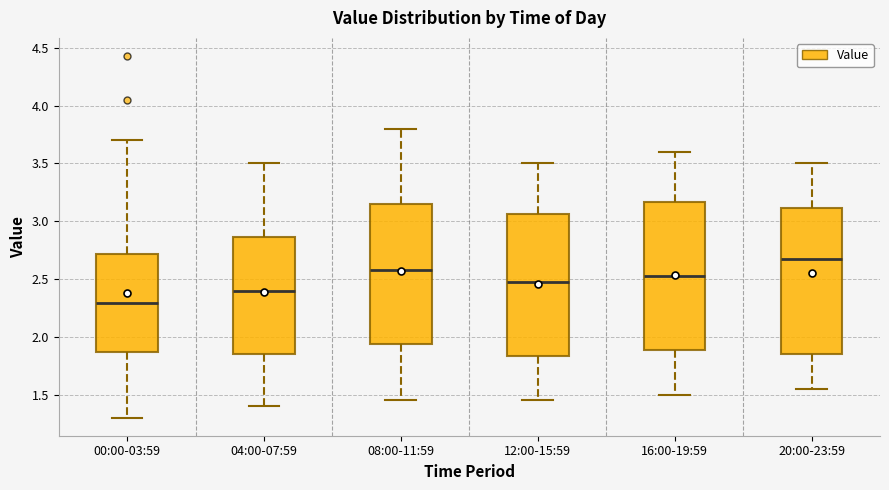

Reading left to right, read every box against the y-axis: the position of its median line, the range the box covers, and the ends of its whiskers. The values are not printed on the chart, so give them approximately, as read against the axis.

00:00-03:59: median 2.30, box 1.85 to 2.70, whiskers 1.30 to 3.70
04:00-07:59: median 2.40, box 1.85 to 2.85, whiskers 1.40 to 3.50
08:00-11:59: median 2.60, box 1.95 to 3.15, whiskers 1.45 to 3.80
12:00-15:59: median 2.50, box 1.85 to 3.05, whiskers 1.45 to 3.50
16:00-19:59: median 2.55, box 1.90 to 3.15, whiskers 1.50 to 3.60
20:00-23:59: median 2.70, box 1.85 to 3.10, whiskers 1.55 to 3.50